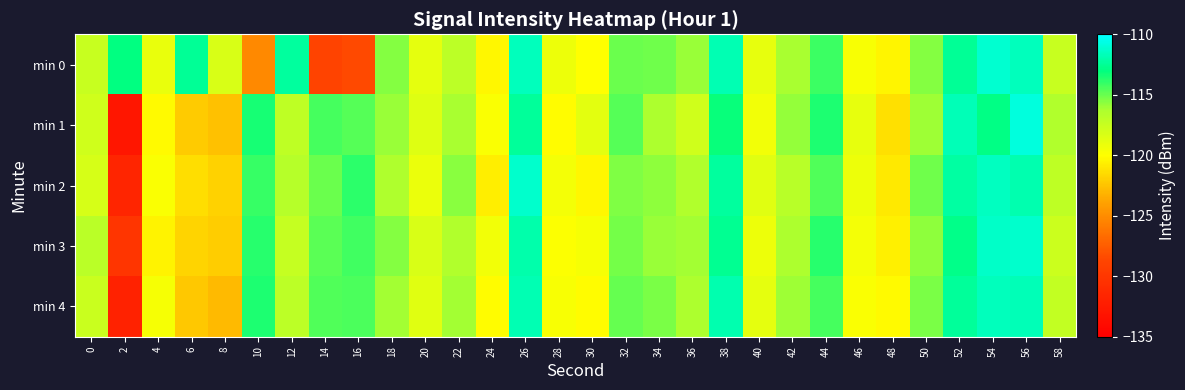

Which series has the largest range (max minus min)?

min 1